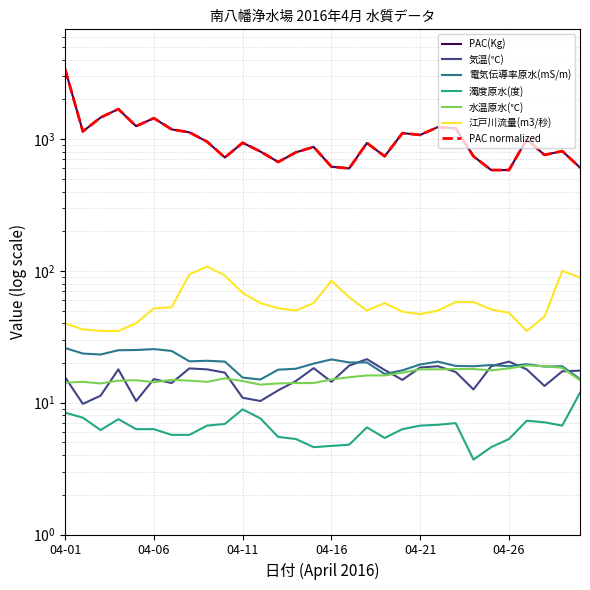

What is the minimum value for 濁度原水(度)?

3.7